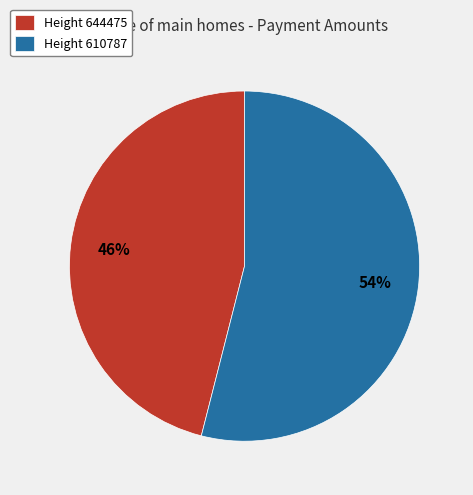

How many slices are in this pie chart?

2